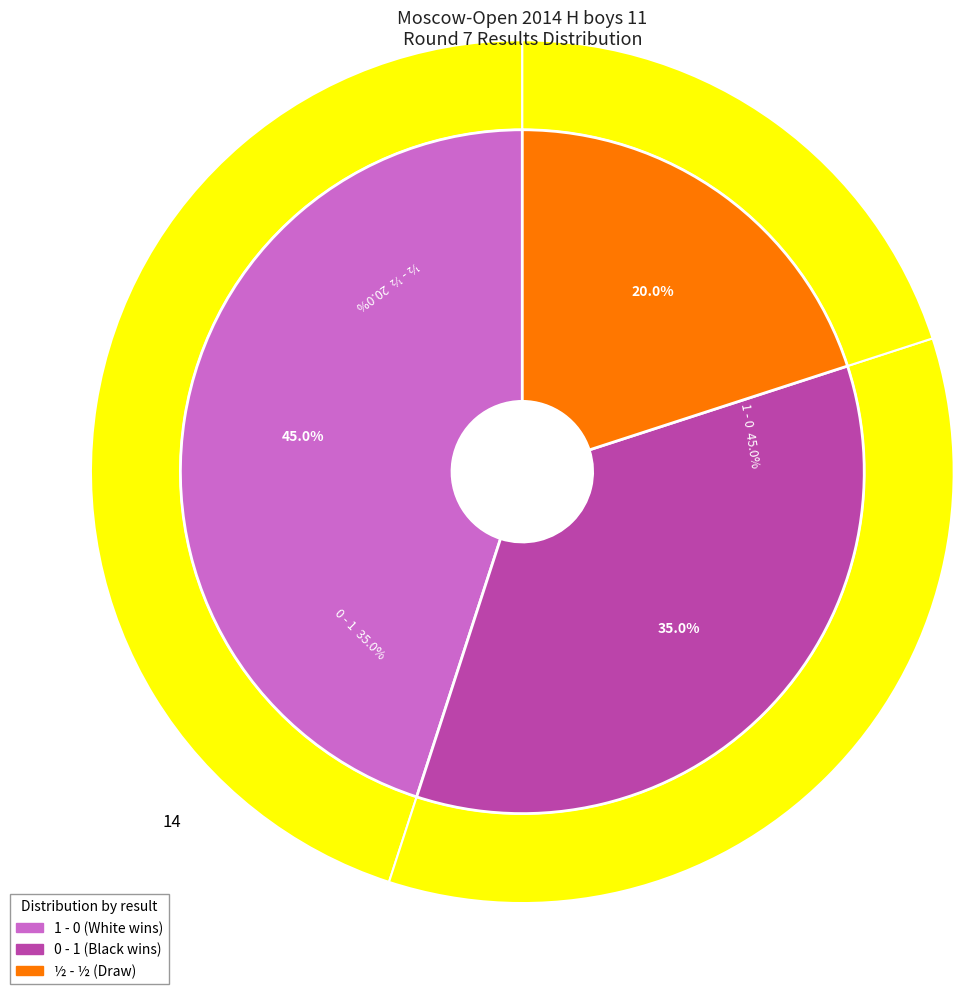

Combined, what portion of the pie is 0 - 1 and 1 - 0?

80.0%